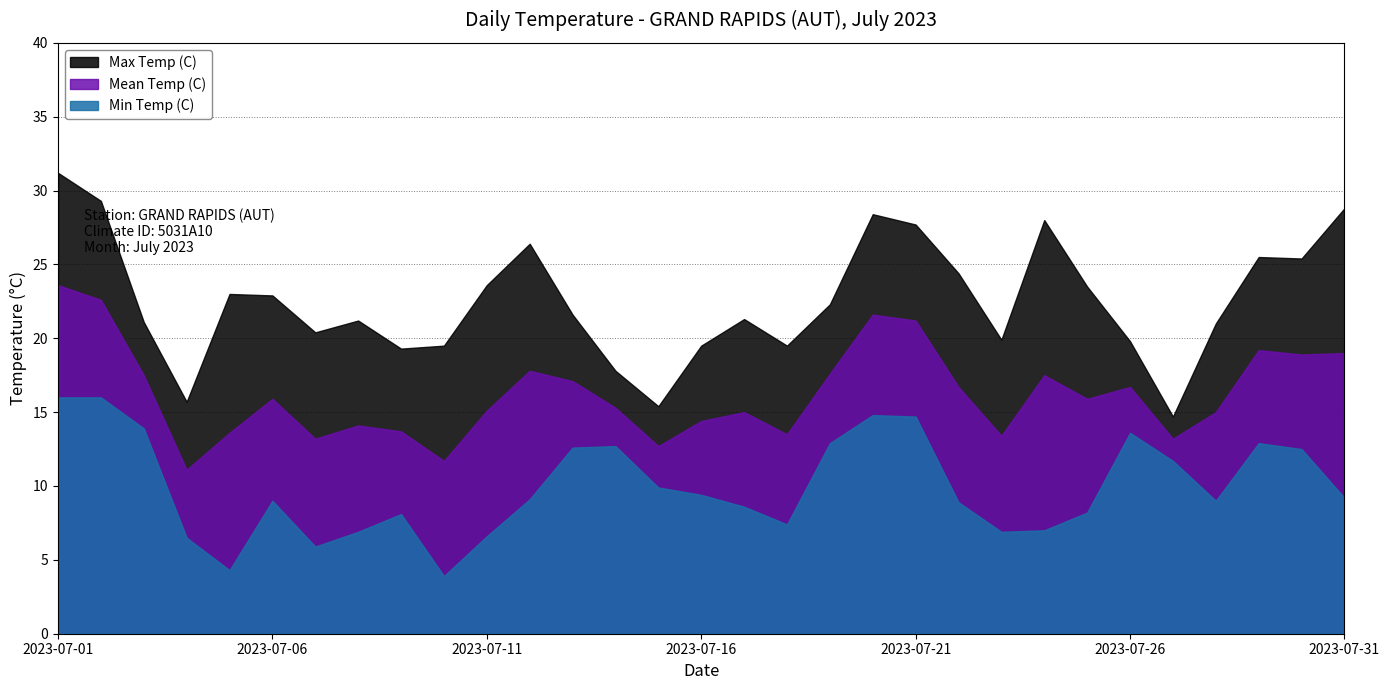

What is the sum of all Mean Temp (C) values?

503.8